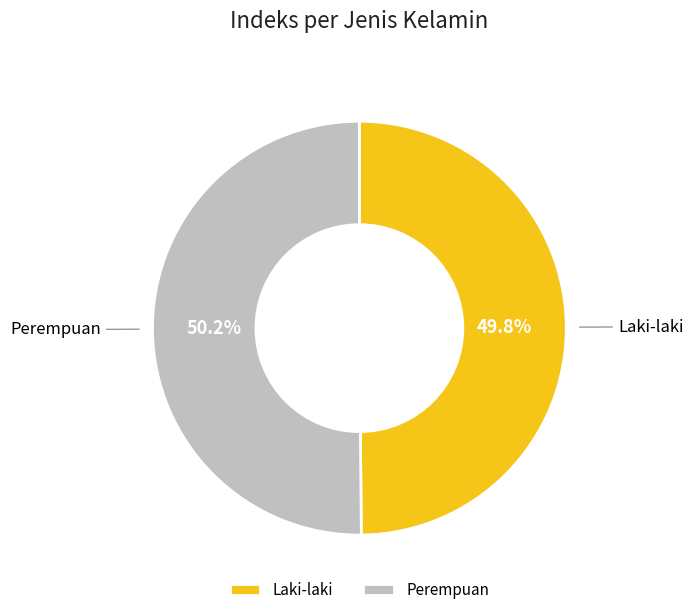

Do Laki-laki and Perempuan together represent more than half of the pie?

Yes